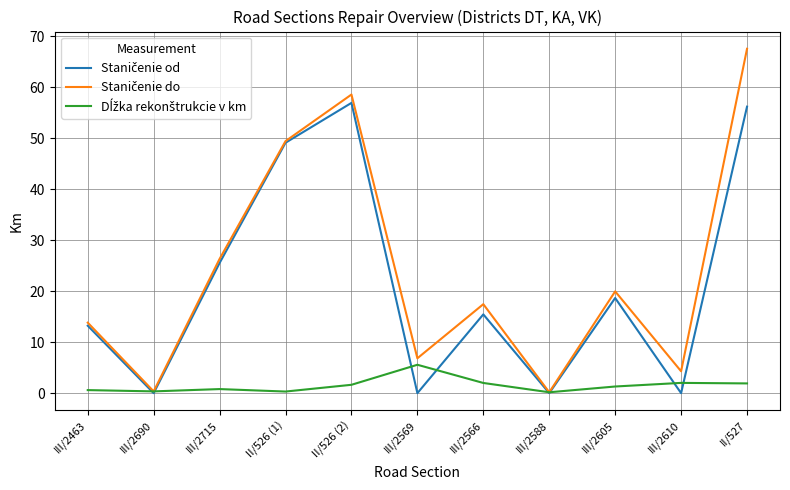

What position from the left is III/2610?

10